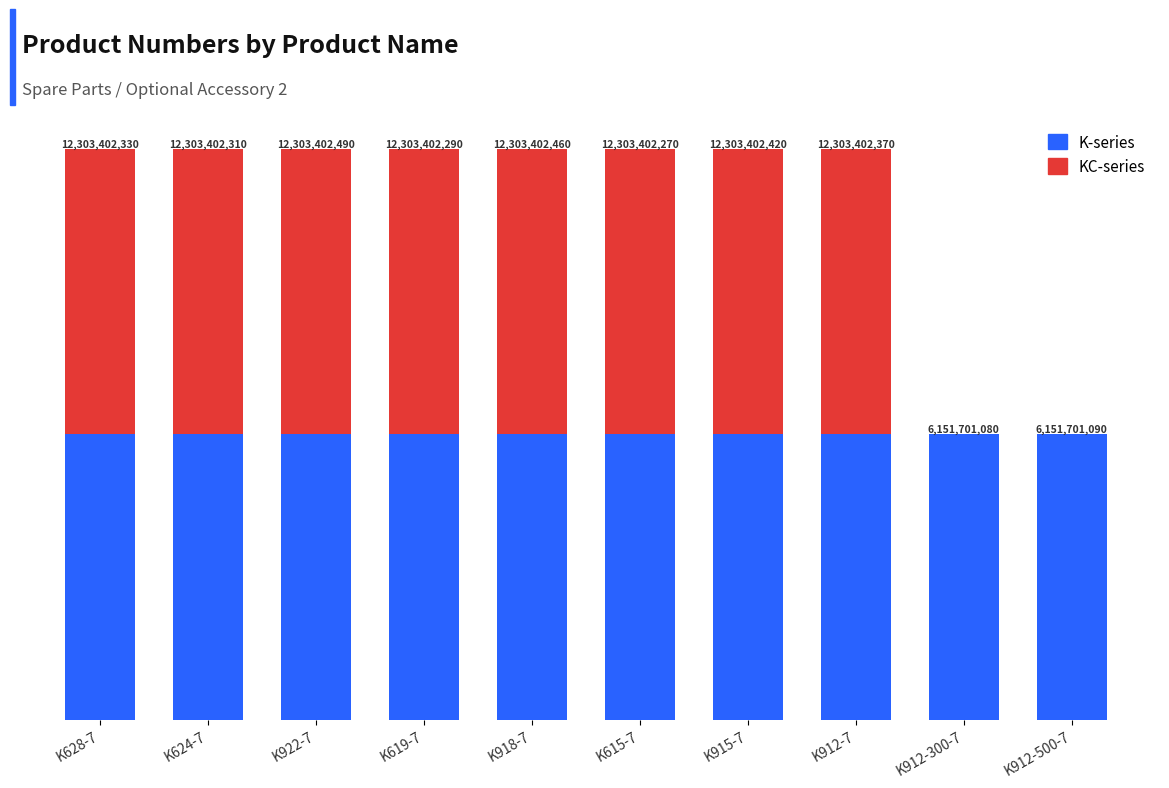

Are the bars grouped side by side (vs. stacked)?

No